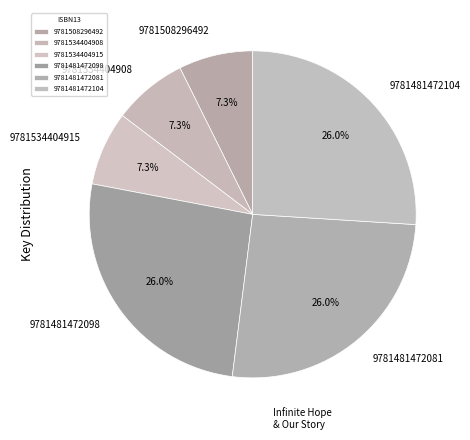

What percentage is the 9781534404915 slice, to the nearest percent?

7%